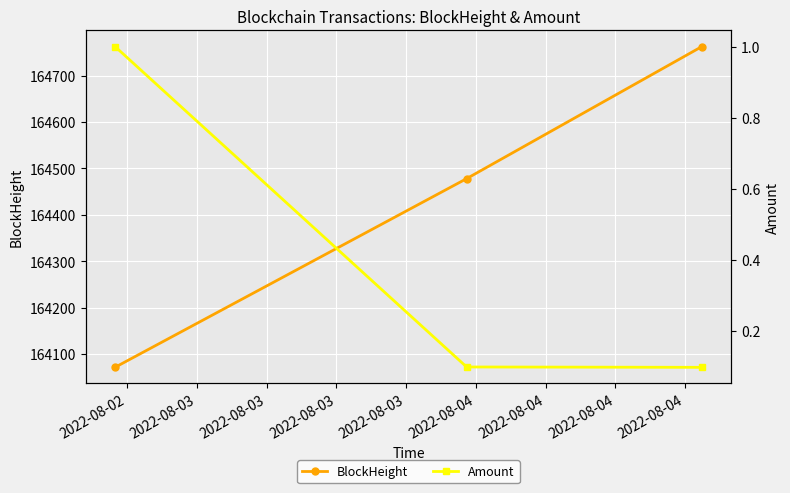

Count the BlockHeight values in the range 164071 to 164763.

3